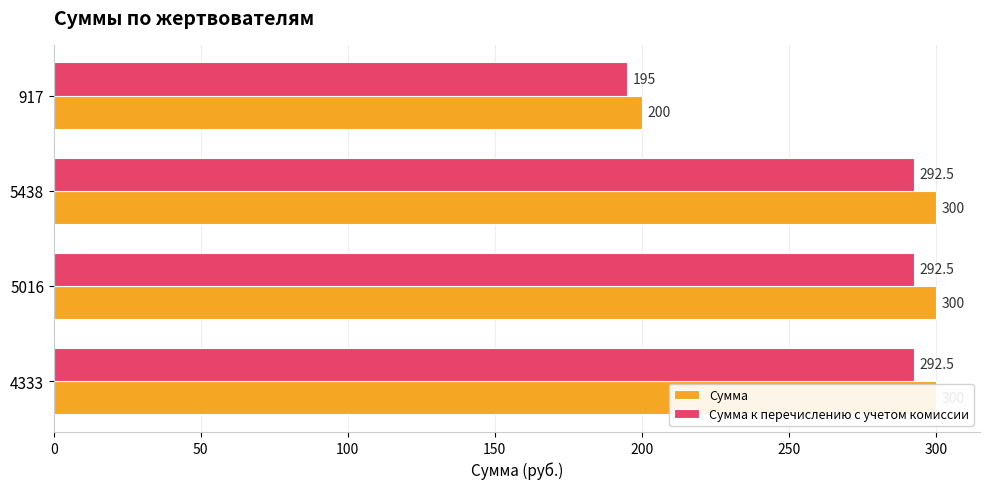

Does the chart contain stacked bars?

No